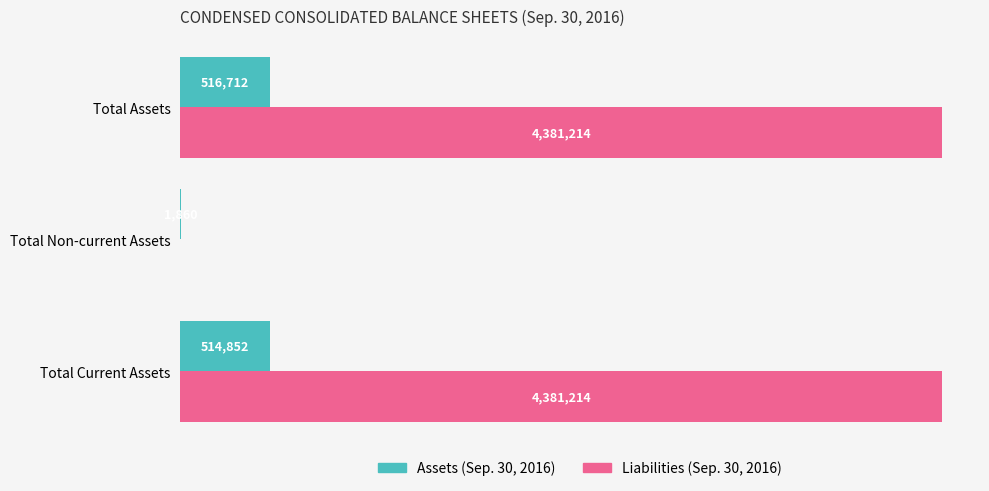

What are all the series names shown in the legend?

Assets (Sep. 30, 2016), Liabilities (Sep. 30, 2016)